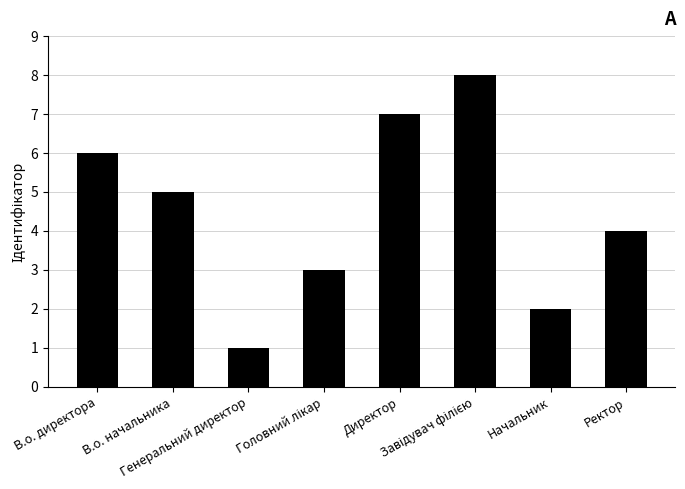

What is the greatest value displayed?

8